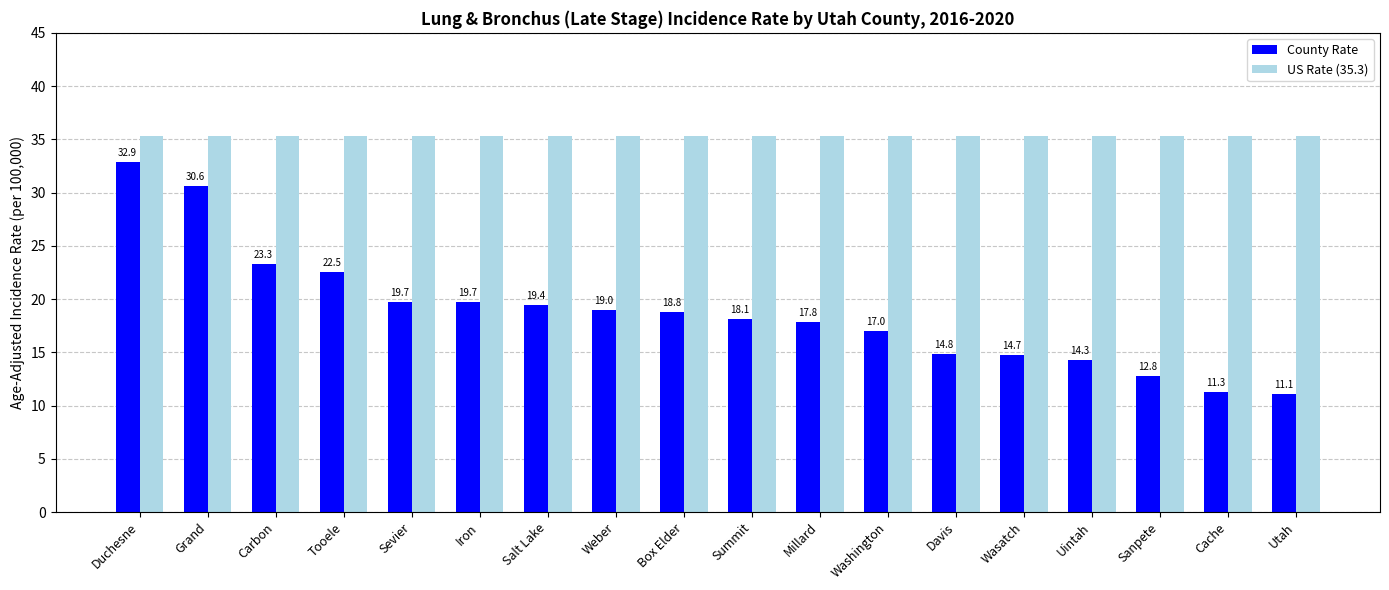

What is the spread (max minus min) of values at Sanpete?

22.5